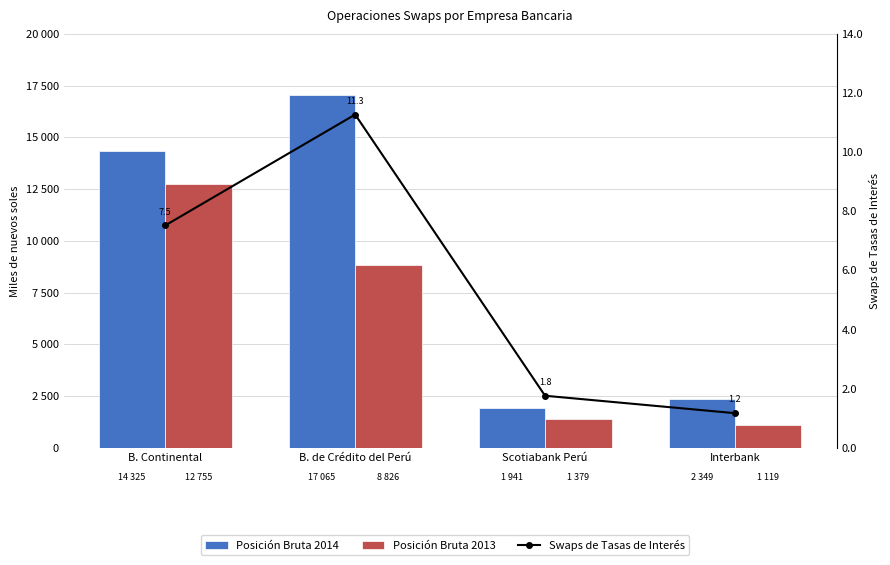

Reading right to left, list all the values displayed in this chart.

Posición Bruta 2014: Interbank=2349080.6	Scotiabank Perú=1941354.1	B. de Crédito del Perú=17065290.8	B. Continental=14325862.1
Posición Bruta 2013: Interbank=1119865.3	Scotiabank Perú=1379372.4	B. de Crédito del Perú=8826294.2	B. Continental=12755006.3
Swaps de Tasas de Interés: Interbank=1.2	Scotiabank Perú=1.8	B. de Crédito del Perú=11.3	B. Continental=7.5